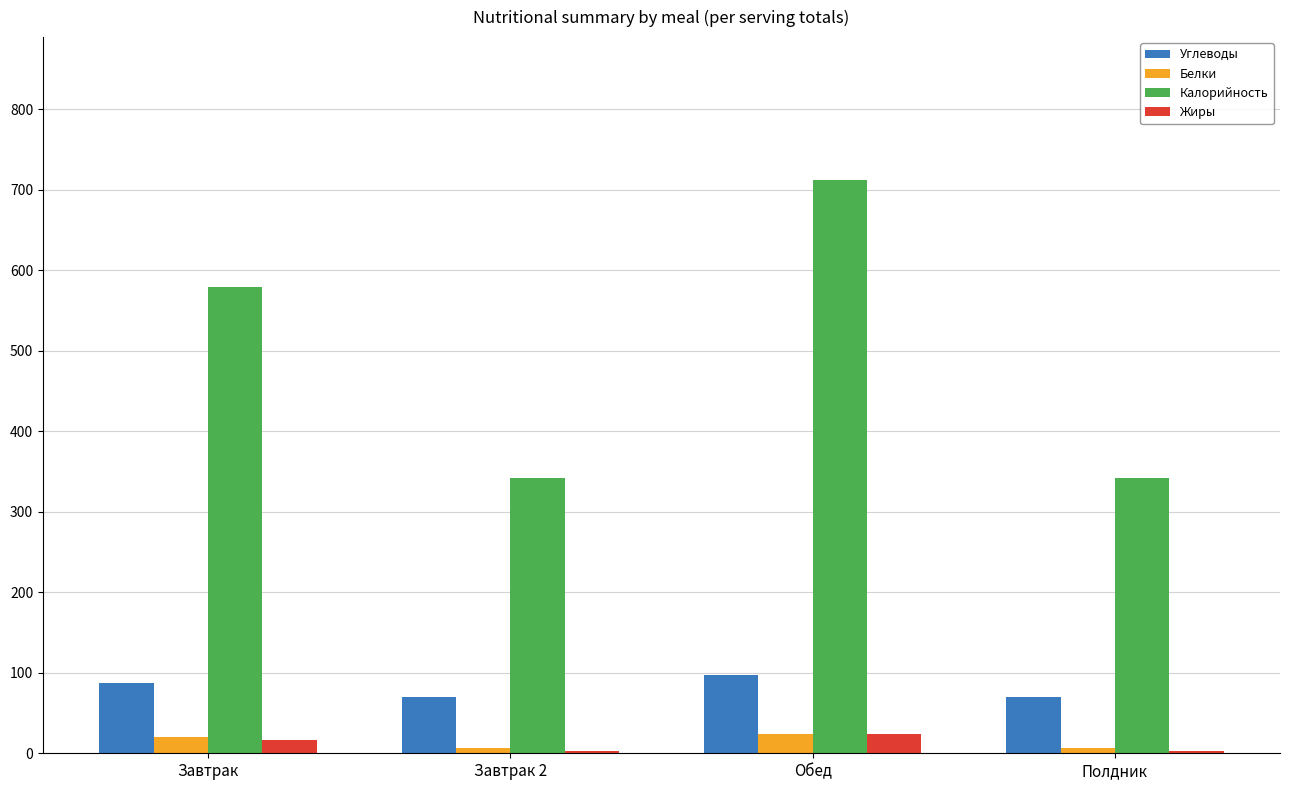

What is the maximum value shown in the chart?

711.7